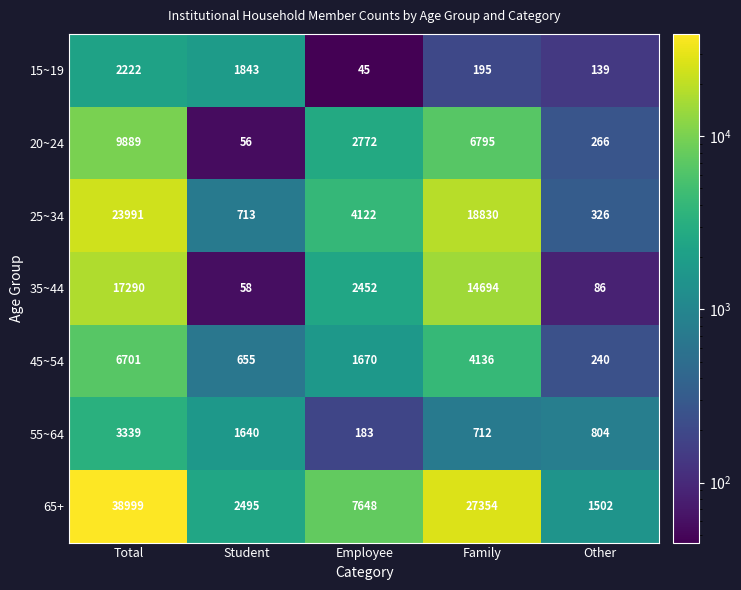

How many series are shown in this chart?

7